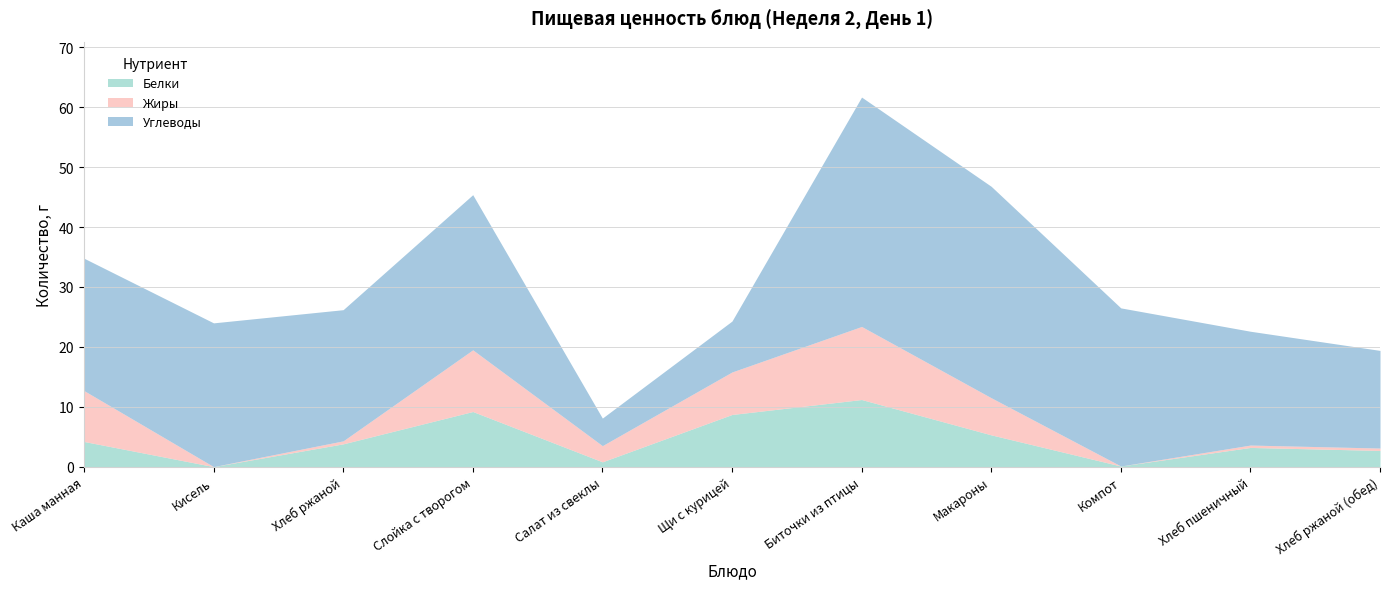

At which label does Белки first exceed 3?

Каша манная